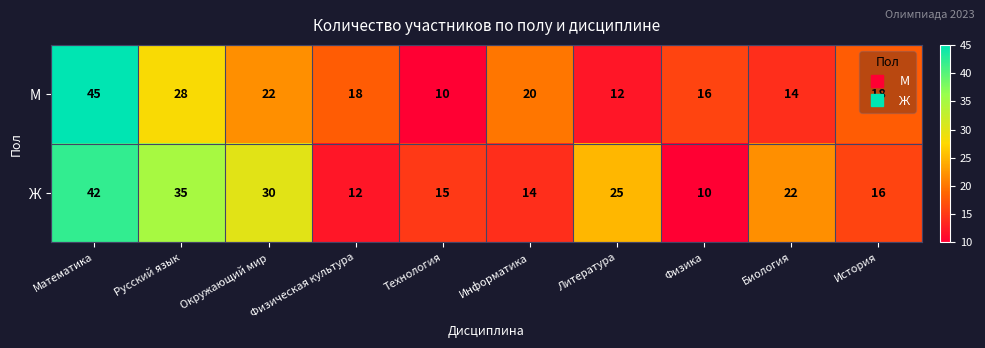

What is the sum of all М values?

203